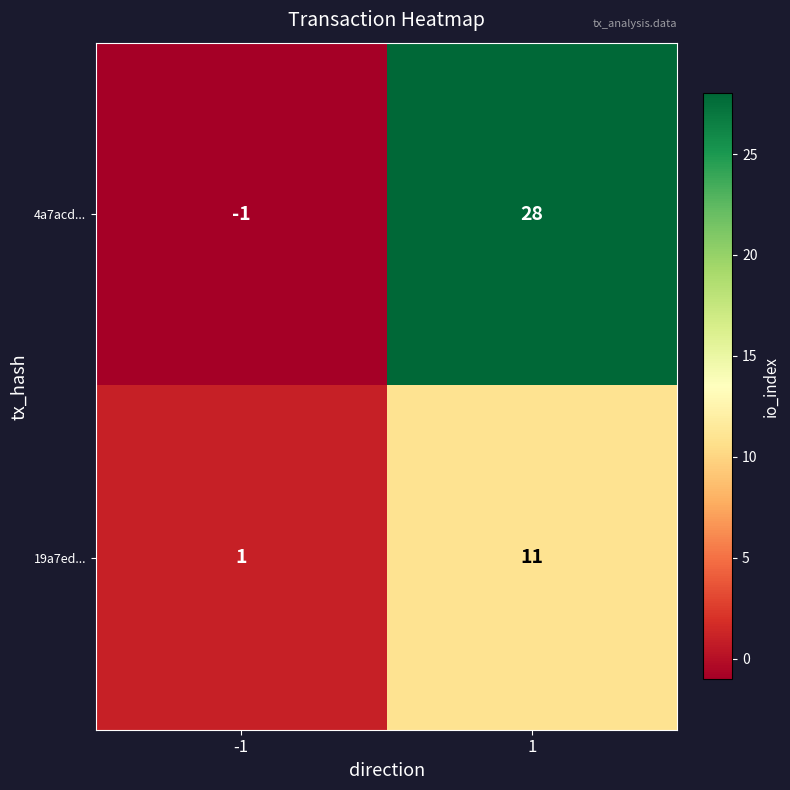

What is the difference between the maximum and minimum values in the 4a7acd... series?

29